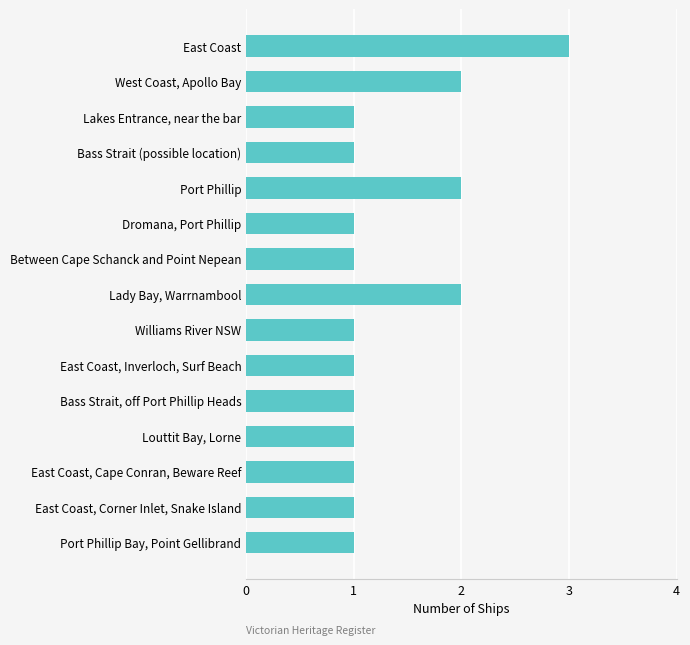

The value at Port Phillip is 2. True or false?

True